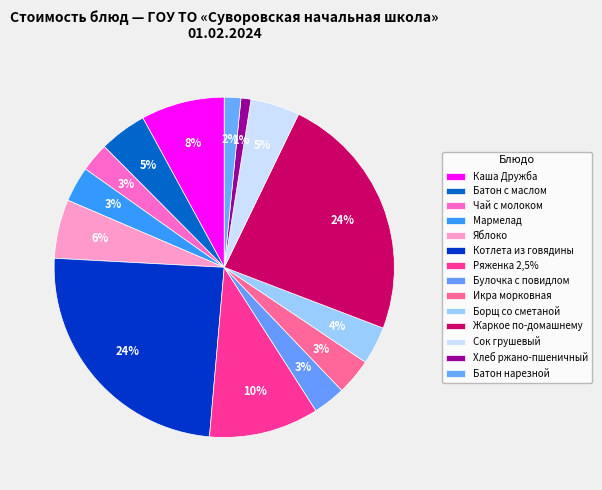

Do Каша Дружба and Жаркое по-домашнему together represent more than half of the pie?

No